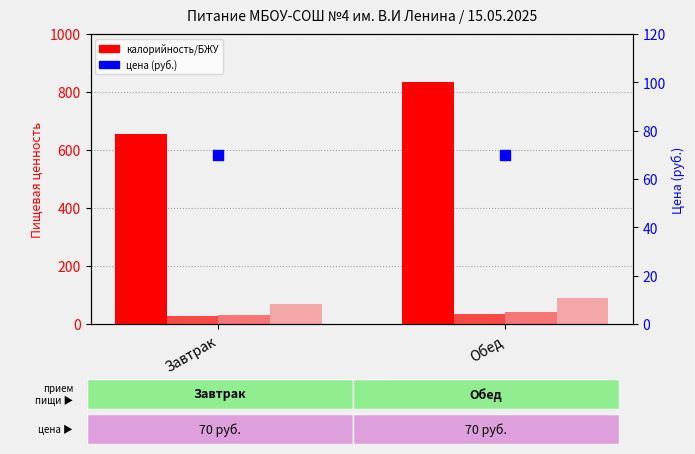

Which series has the largest Y range (max minus min)?

Калорийность